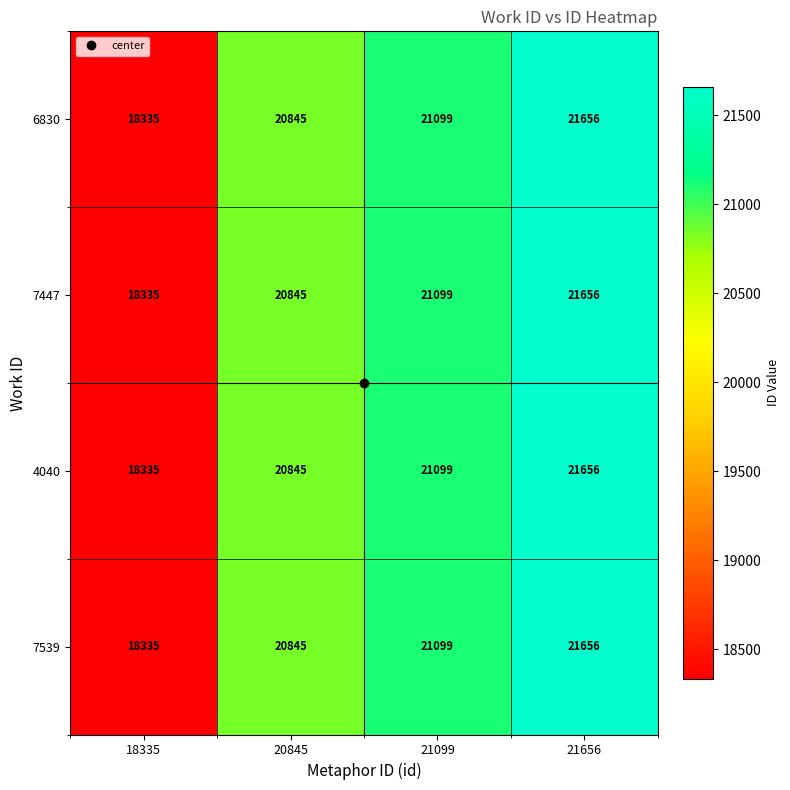

Which category has the highest value across all series?

21656